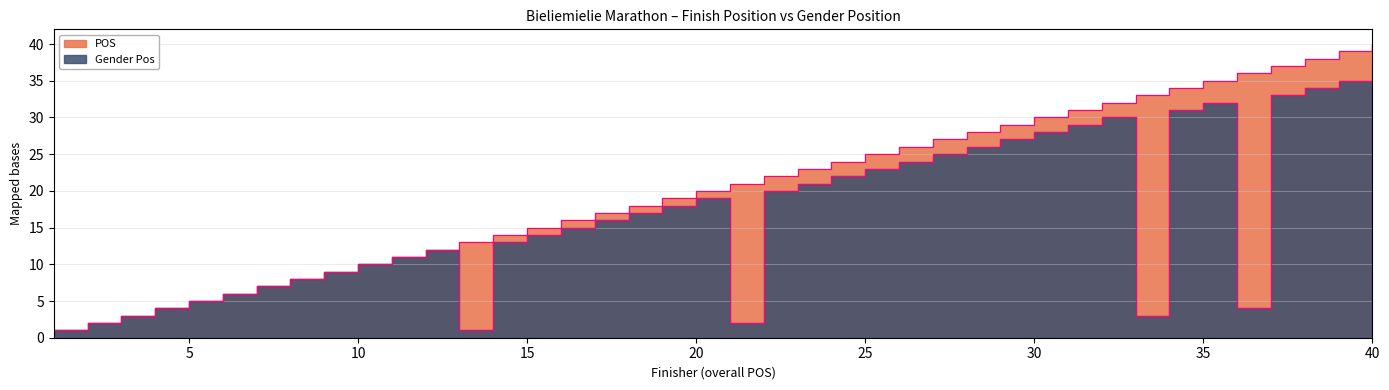

How many distinct data groups are displayed?

2